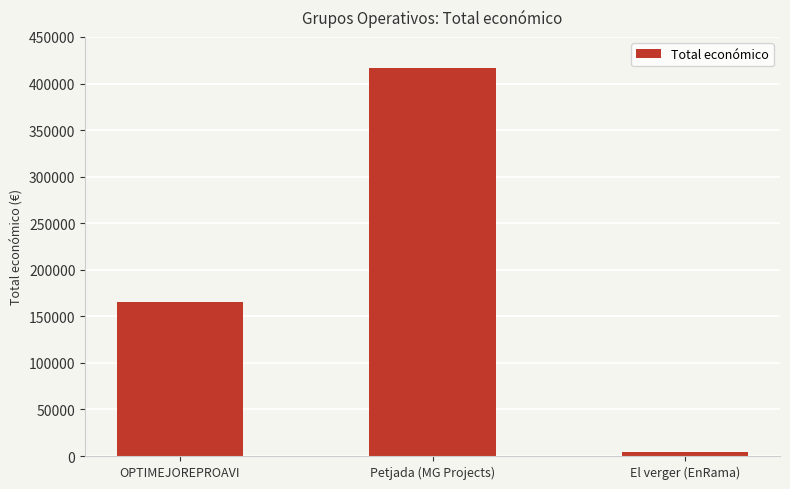

Reading left to right, what are all the values shown in this chart?

165000	417014	4300